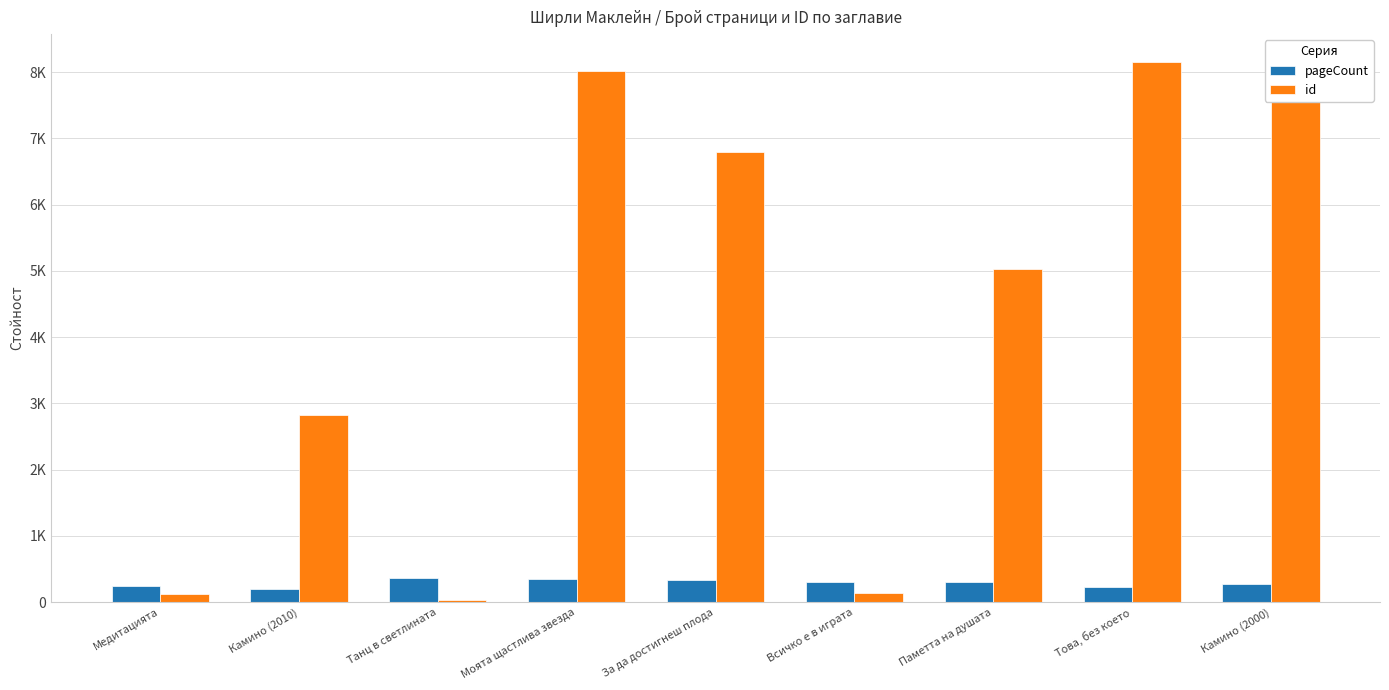

Which series has the largest total across all categories?

id